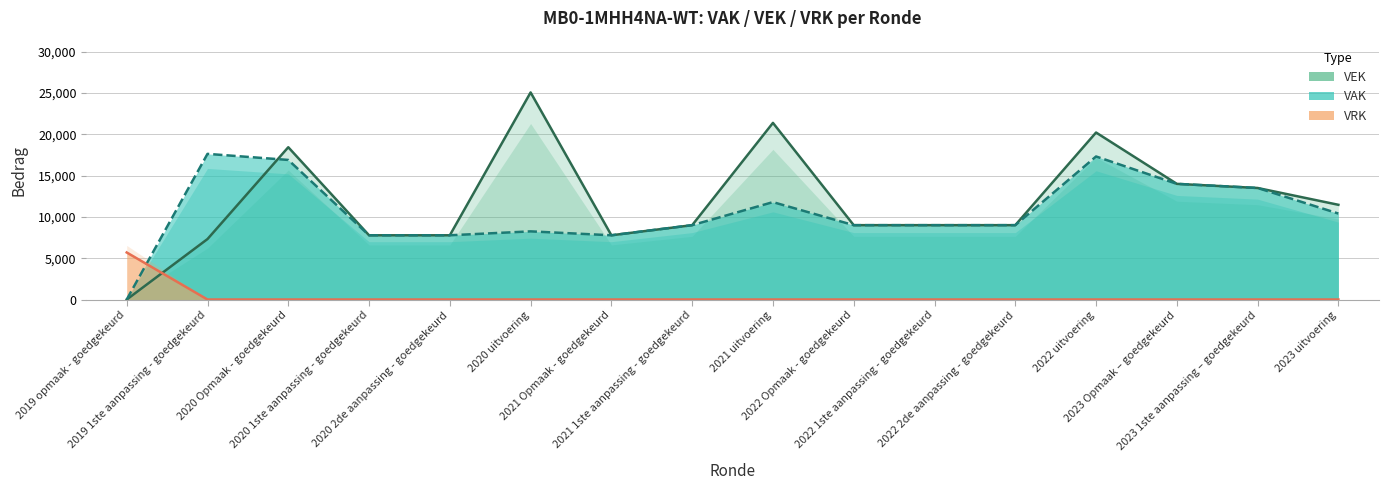

At which category does VAK reach its first local valley?

2021 Opmaak - goedgekeurd